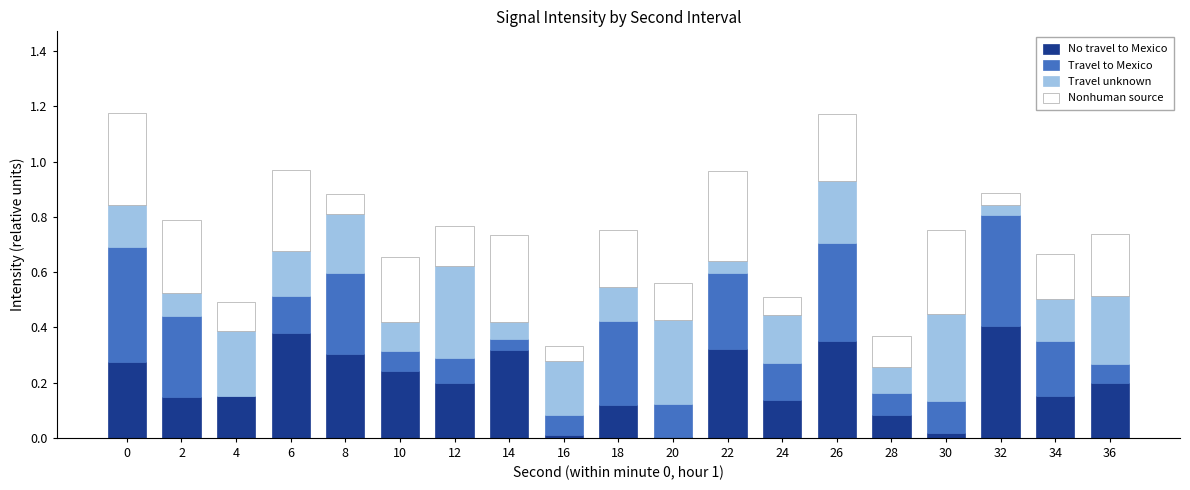

What is the total value across all series at 6?

1.0